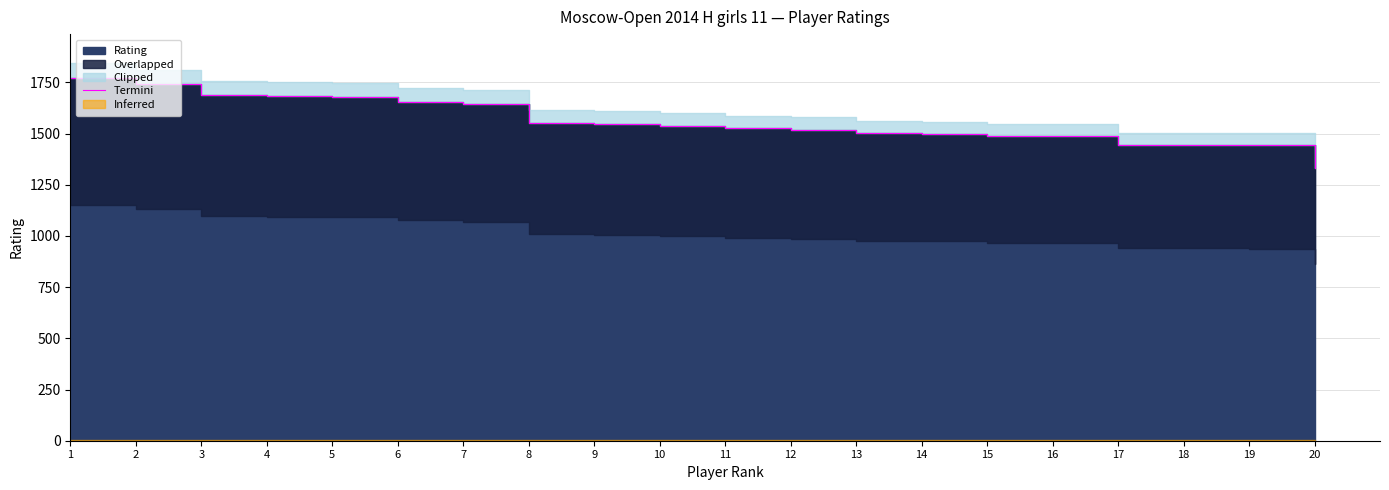

What is the change in value from 13 to 14?

-3